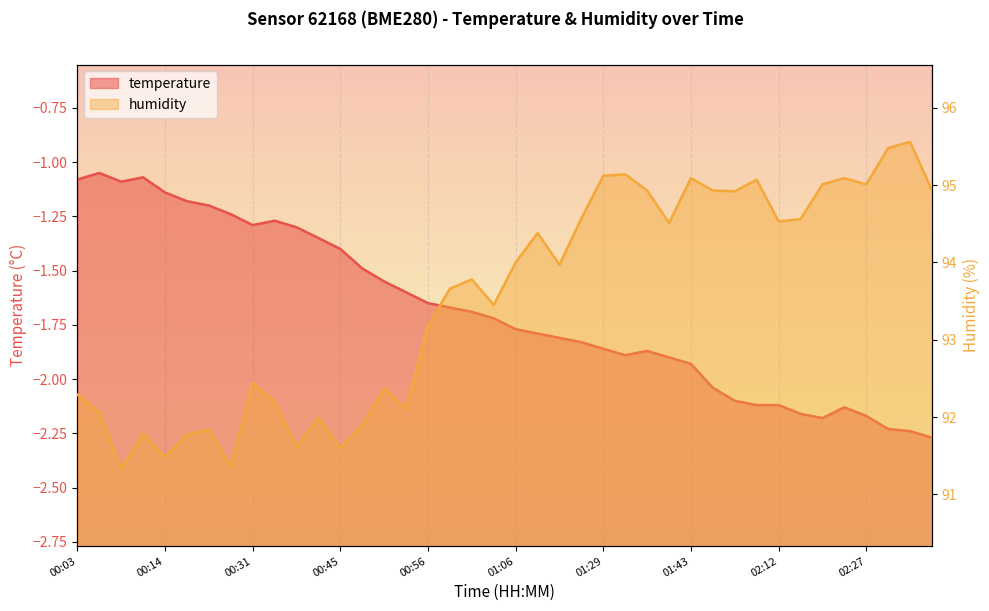

How many lines are shown in the chart?

2